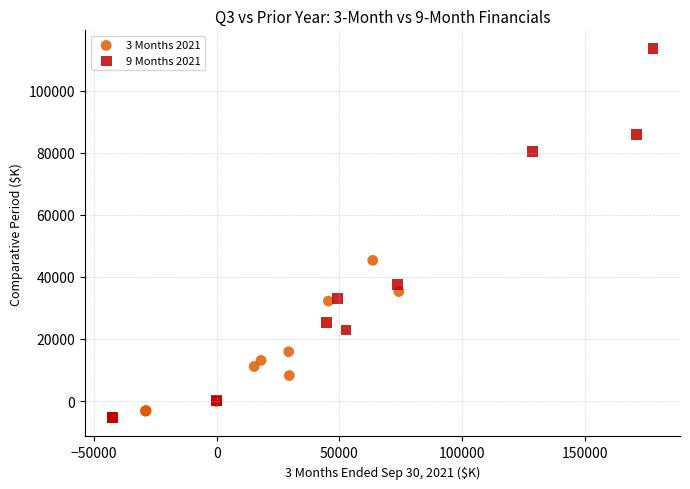

Which series contains the lowest Y value?

9 Months 2021